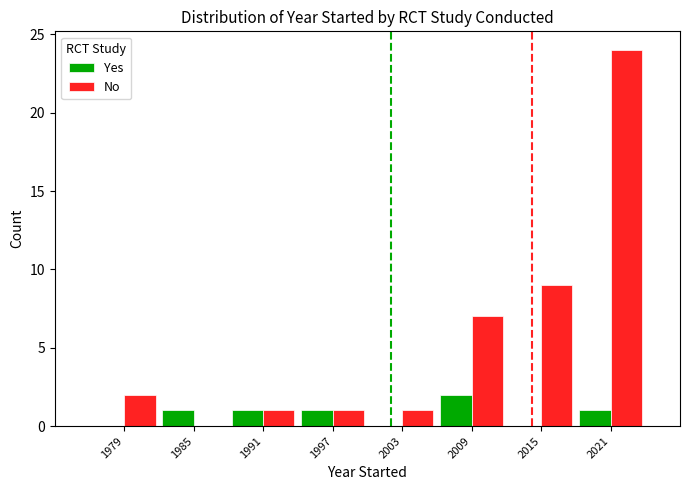

Which category has the highest value in the Yes series?

2009